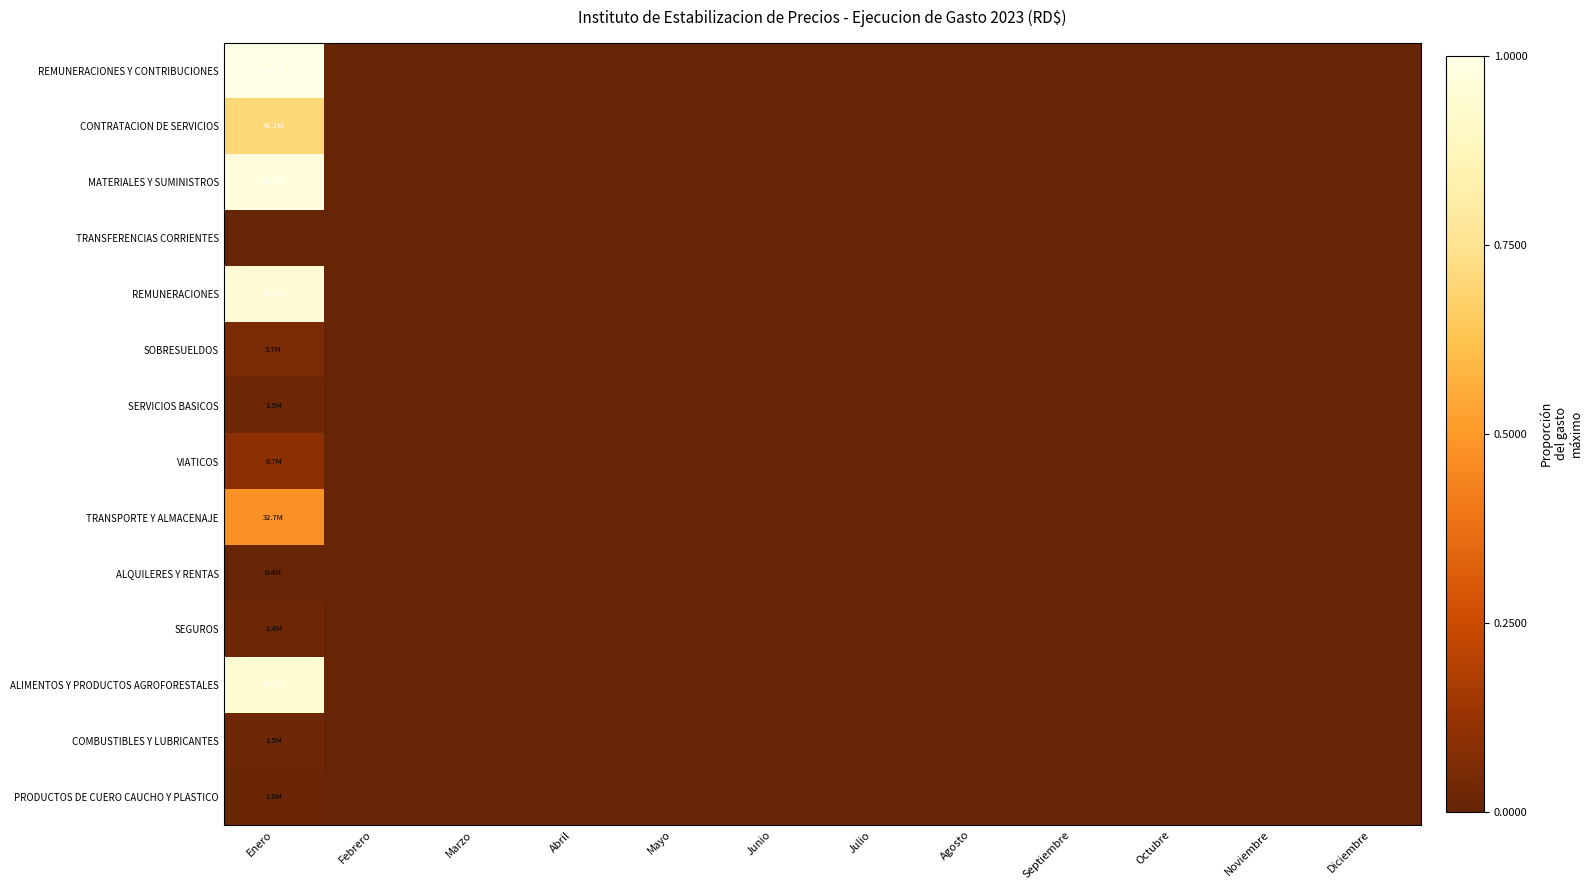

At Septiembre, list the series in order from smallest to largest.

REMUNERACIONES Y CONTRIBUCIONES, CONTRATACION DE SERVICIOS, MATERIALES Y SUMINISTROS, TRANSFERENCIAS CORRIENTES, REMUNERACIONES, SOBRESUELDOS, SERVICIOS BASICOS, VIATICOS, TRANSPORTE Y ALMACENAJE, ALQUILERES Y RENTAS, SEGUROS, ALIMENTOS Y PRODUCTOS AGROFORESTALES, COMBUSTIBLES Y LUBRICANTES, PRODUCTOS DE CUERO CAUCHO Y PLASTICO